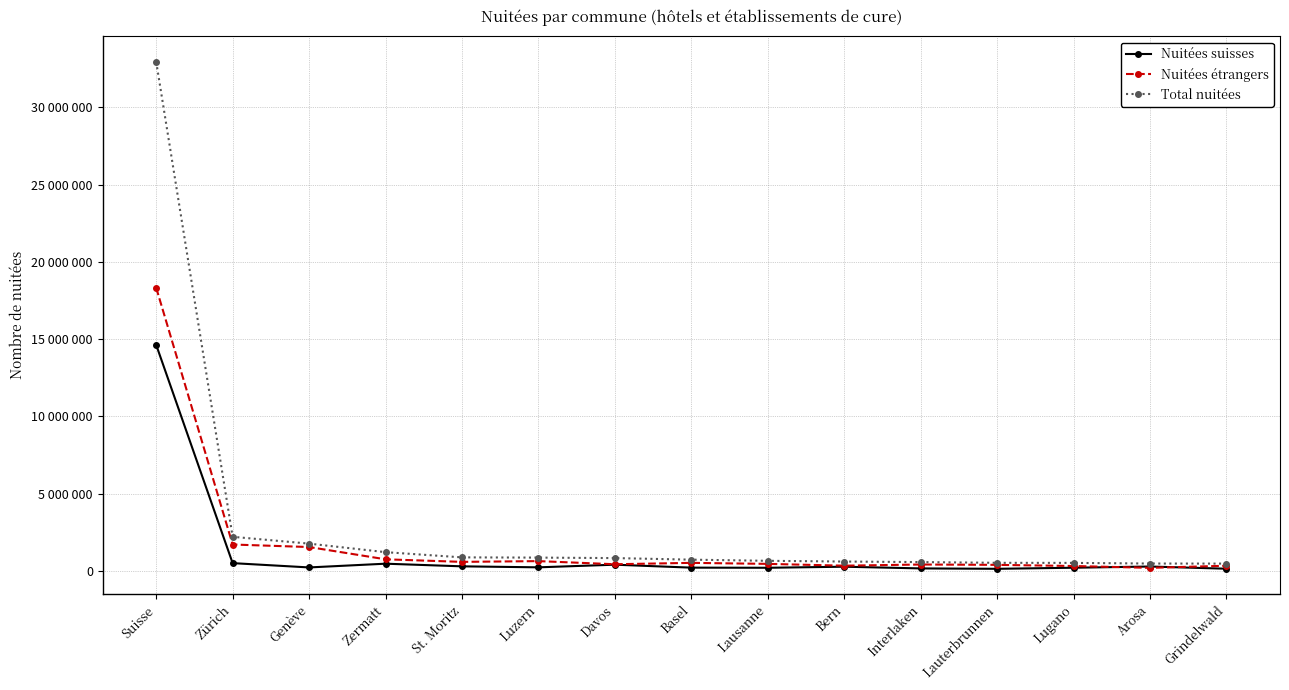

What is the maximum value shown in the chart?

32943736